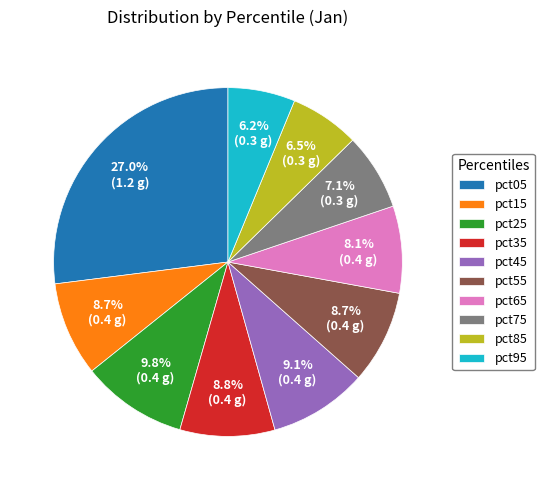

Between pct45 and pct65, which is larger?

pct45